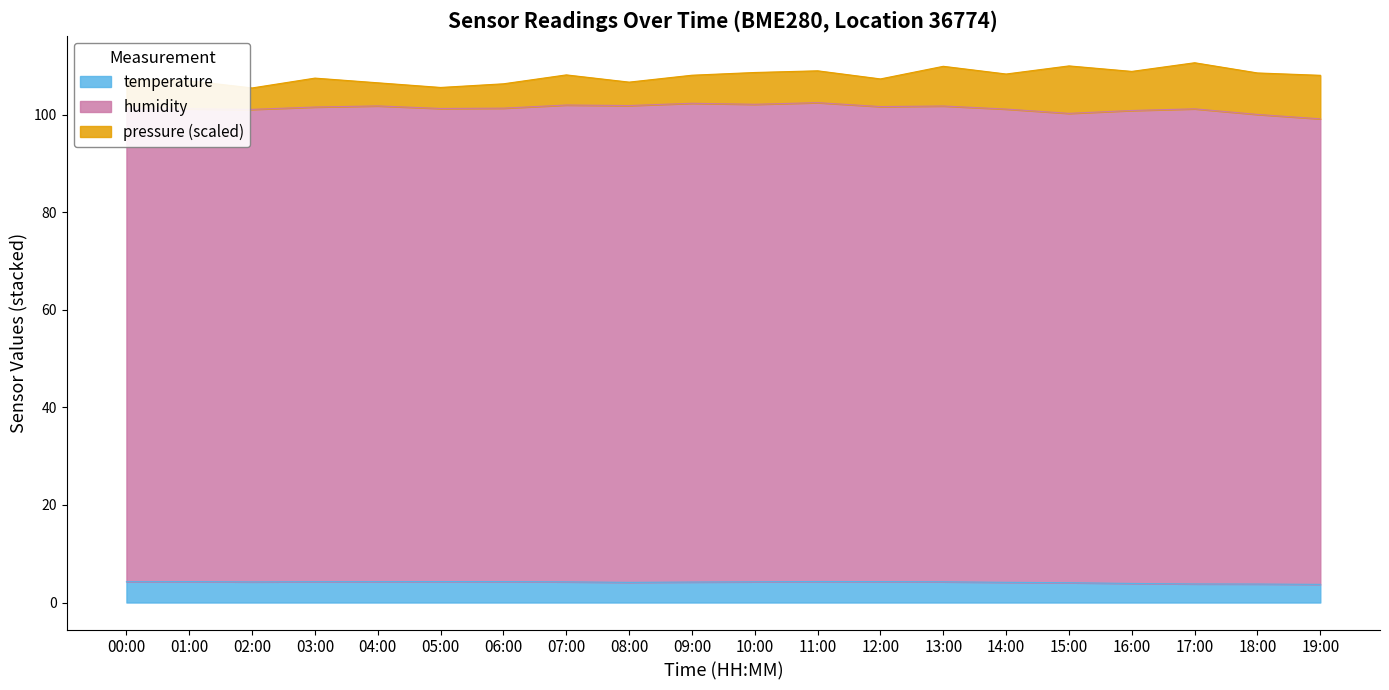

What is the total value across all series at 07:00?

108.1